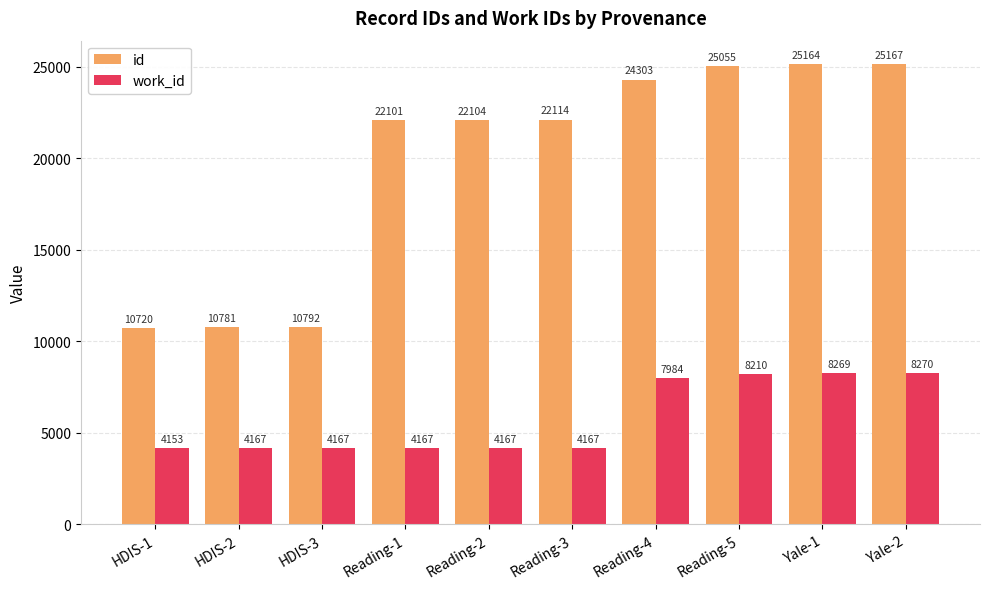

Reading right to left, list all the values displayed in this chart.

id: Yale-2=25167	Yale-1=25164	Reading-5=25055	Reading-4=24303	Reading-3=22114	Reading-2=22104	Reading-1=22101	HDIS-3=10792	HDIS-2=10781	HDIS-1=10720
work_id: Yale-2=8270	Yale-1=8269	Reading-5=8210	Reading-4=7984	Reading-3=4167	Reading-2=4167	Reading-1=4167	HDIS-3=4167	HDIS-2=4167	HDIS-1=4153